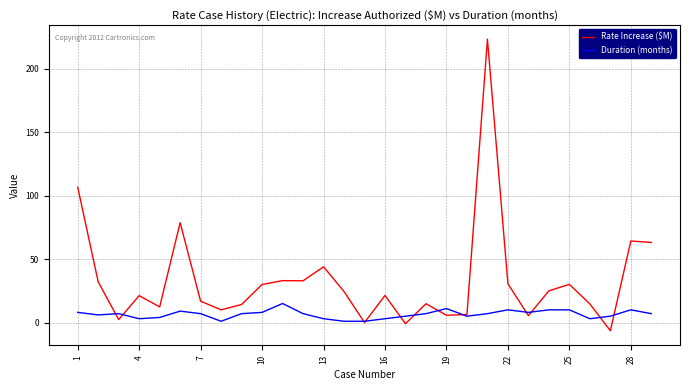

What is the minimum value shown in the chart?

-6.5